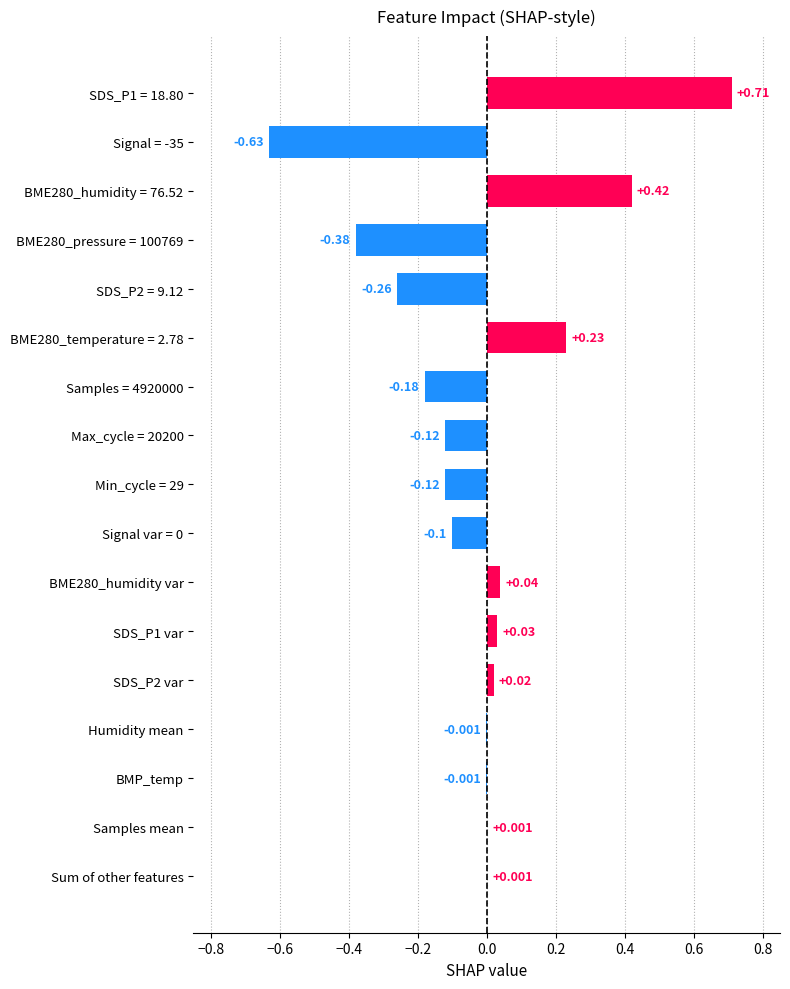

Which has a higher value, Sum of other features or Signal = -35?

Sum of other features